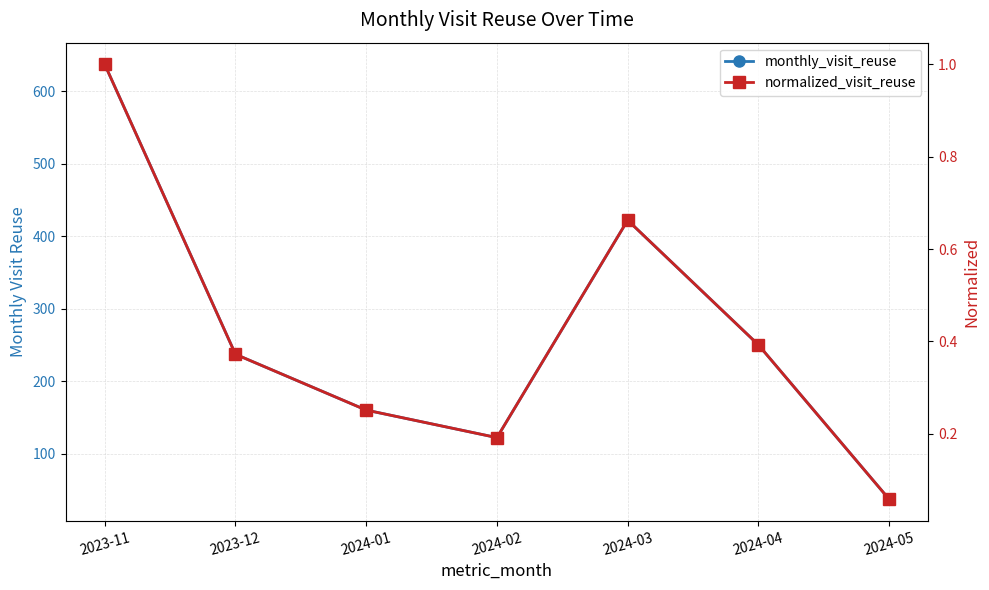

What is the total value across all series at 2024-02?

122.2